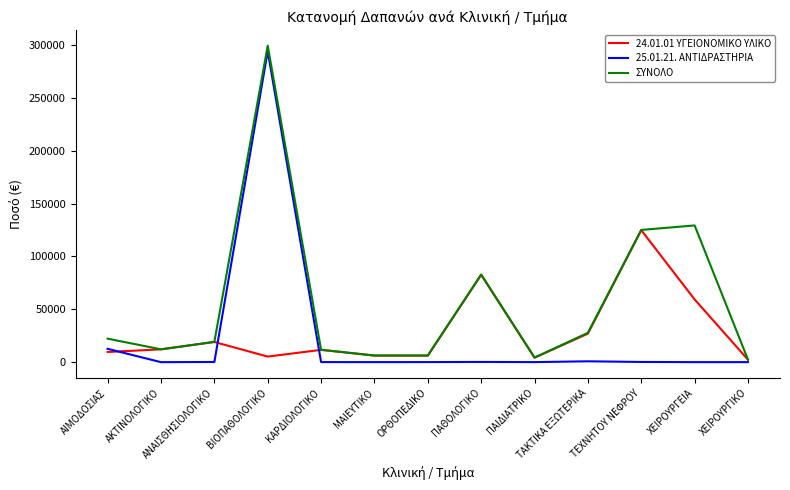

What are all the series names shown in the legend?

24.01.01 ΥΓΕΙΟΝΟΜΙΚΟ ΥΛΙΚΟ, 25.01.21. ΑΝΤΙΔΡΑΣΤΗΡΙΑ, ΣΥΝΟΛΟ